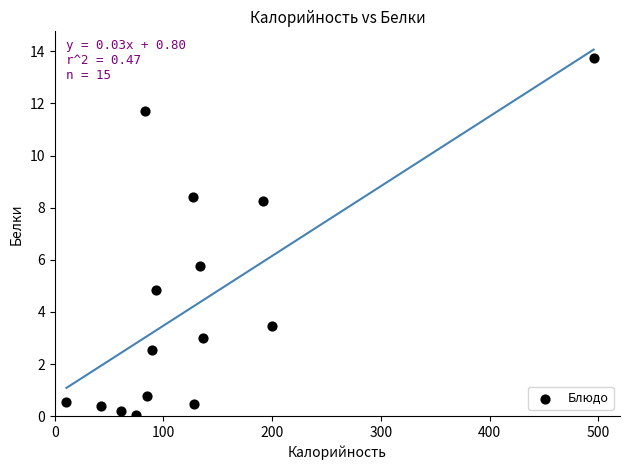

What is the range of X values (max minus min)?

485.1